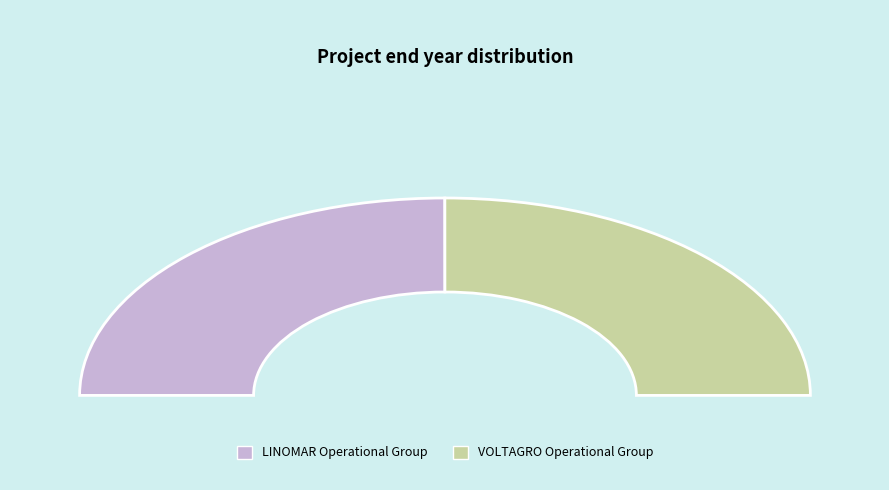

The LINOMAR Operational Group slice represents 38% of the pie. True or false?

False